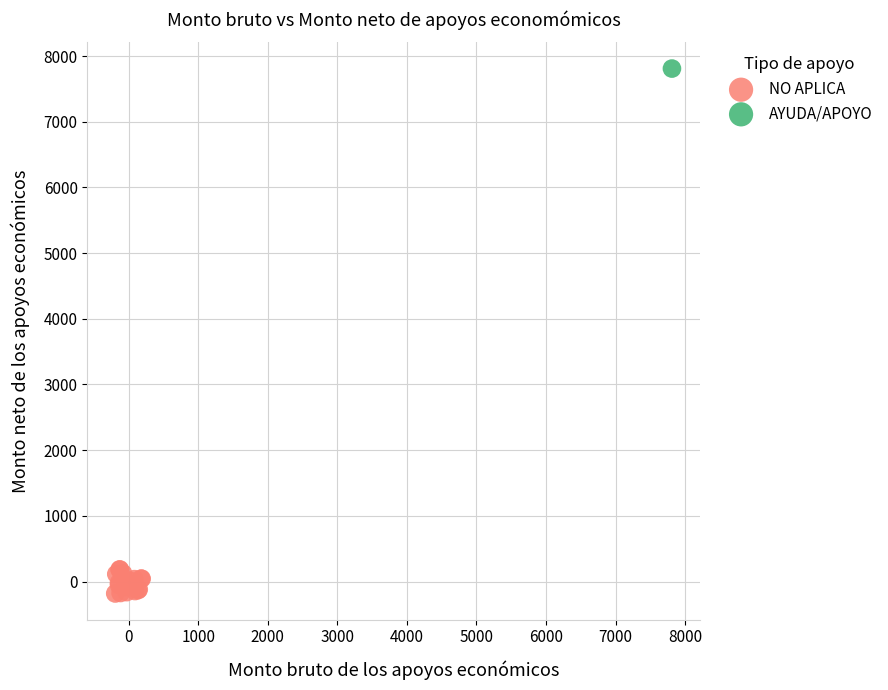

What are all the series names shown in the legend?

NO APLICA, AYUDA/APOYO